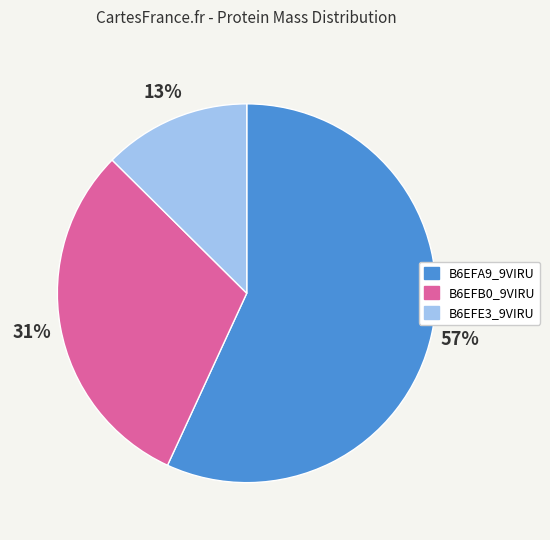

Count the number of slices in the pie.

3